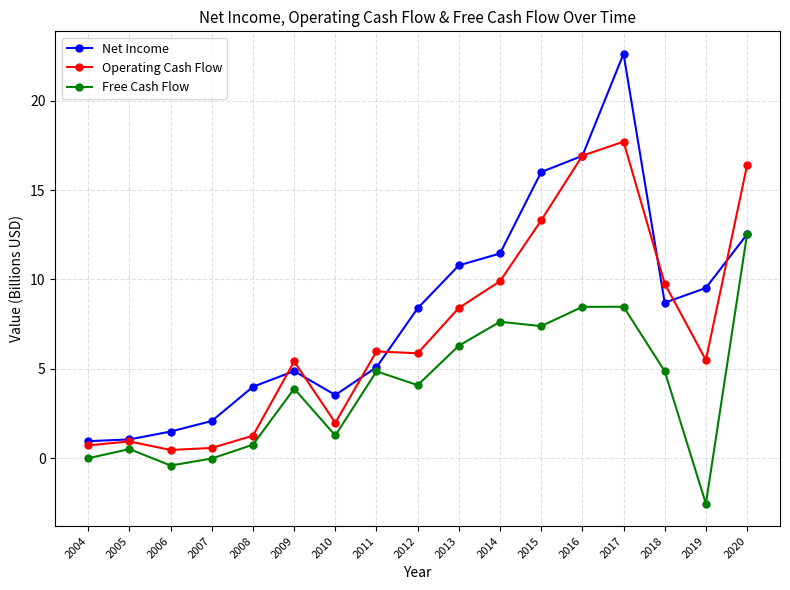

What is the value of the Net Income point at the 10th from the left?

10.8